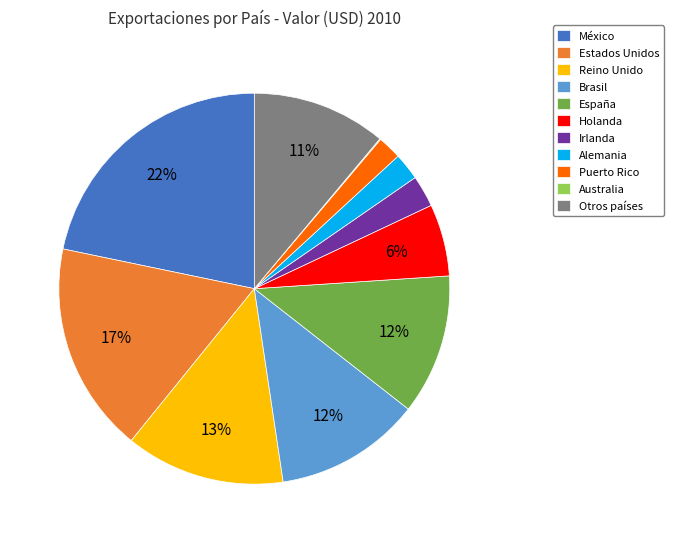

What percentage is the Brasil slice, to the nearest percent?

12%